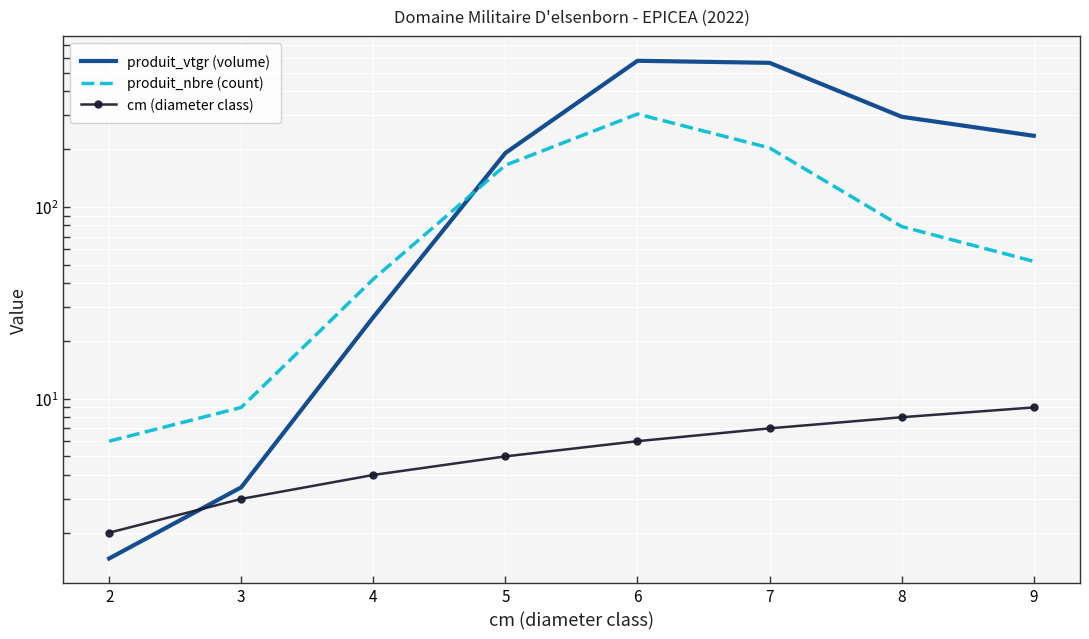

What is the minimum value shown in the chart?

1.5